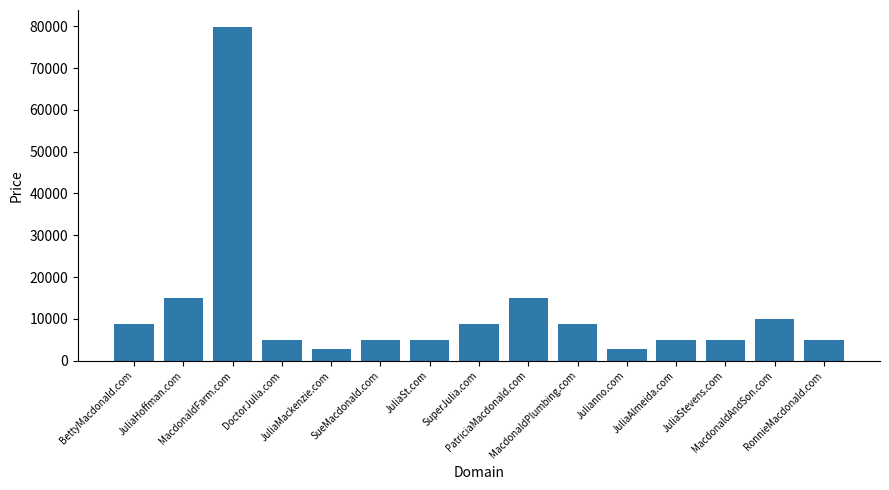

What is the minimum value shown in the chart?

2888